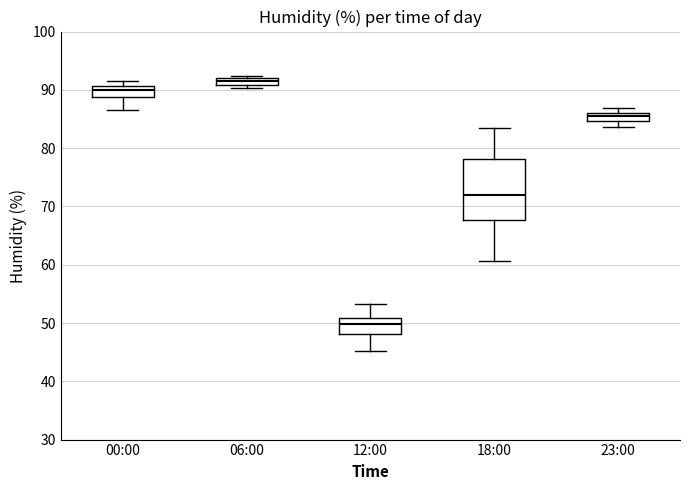

Which box is the tallest, from its lower edge to its upper edge?

18:00